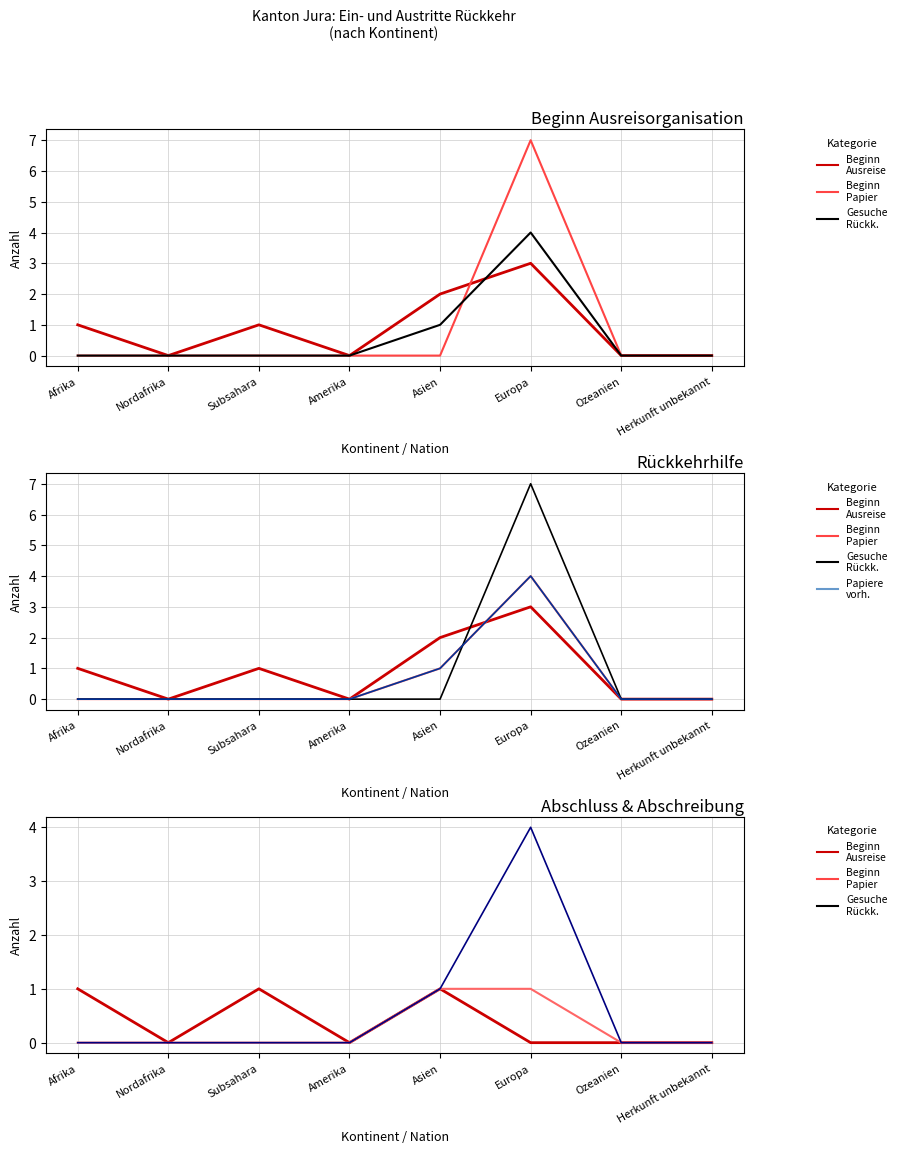

Where does the Beginn Ausreiseorganisation (col_15) series first go above 1?

Asien